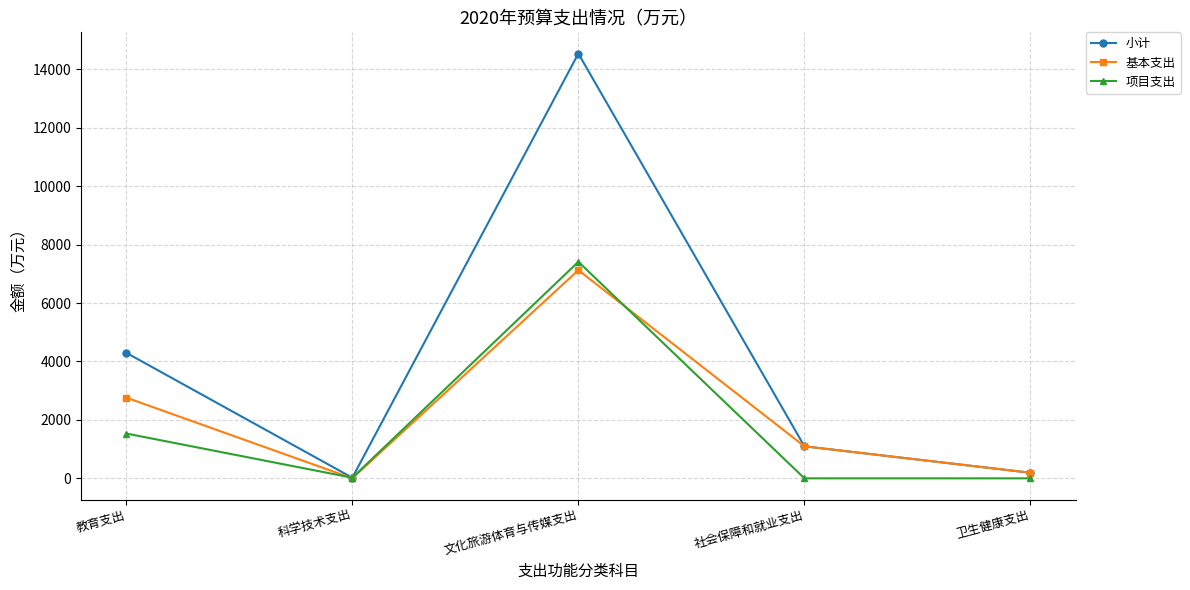

Which series has the widest spread of values?

小计